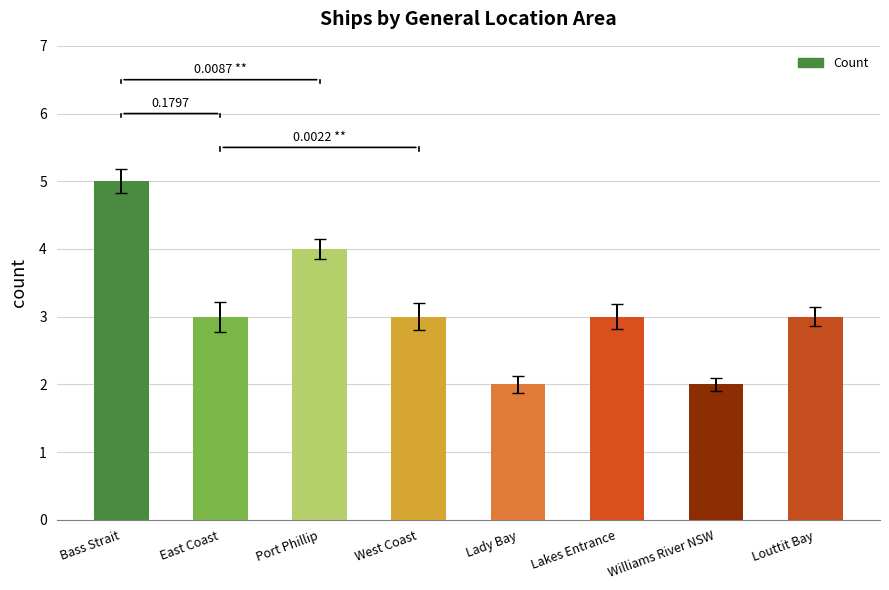

Which label corresponds to the largest value in the chart?

Bass Strait